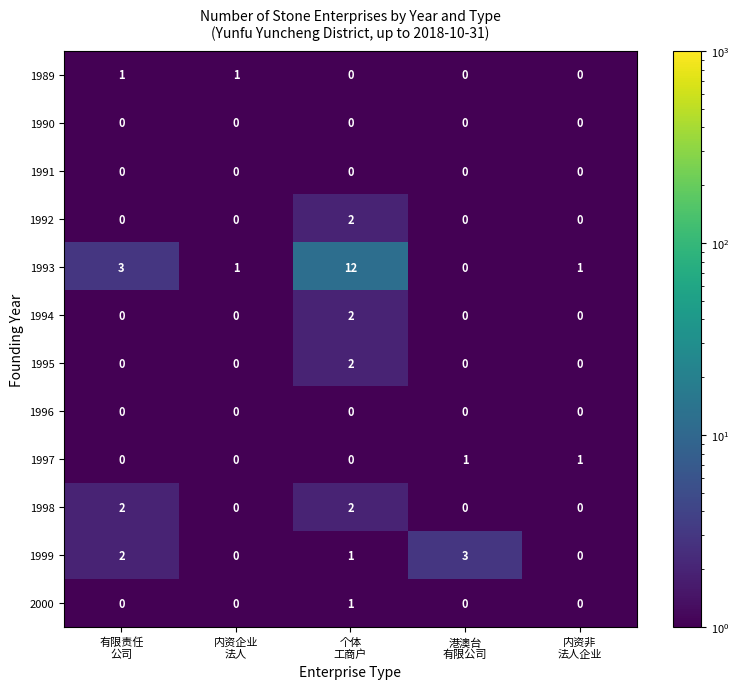

Which series has the widest spread of values?

1993